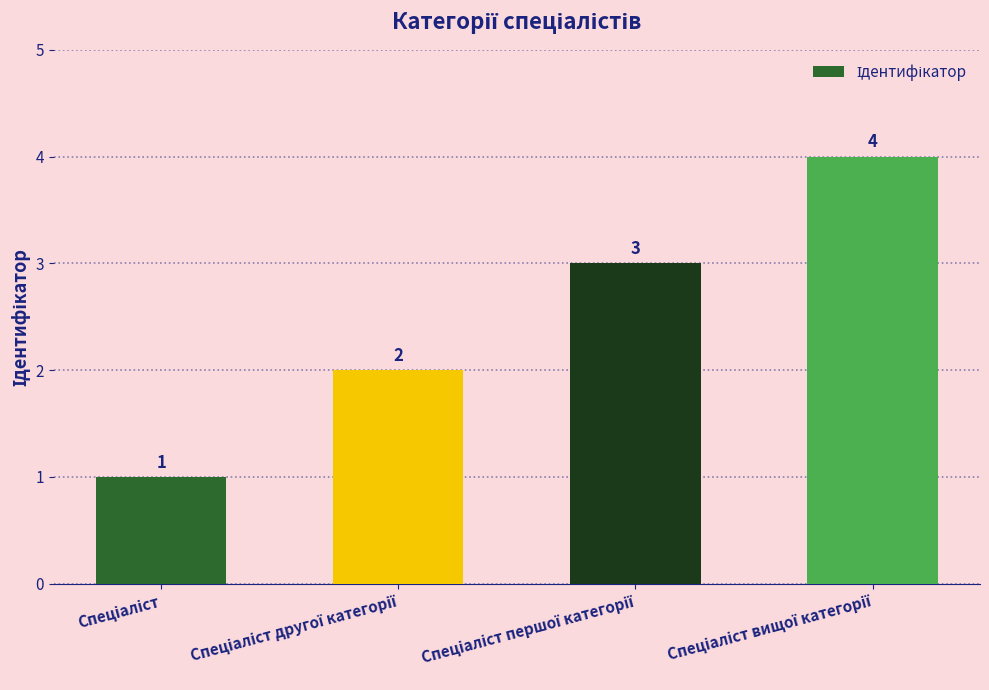

What is the value of the 3rd bar from the left?

3